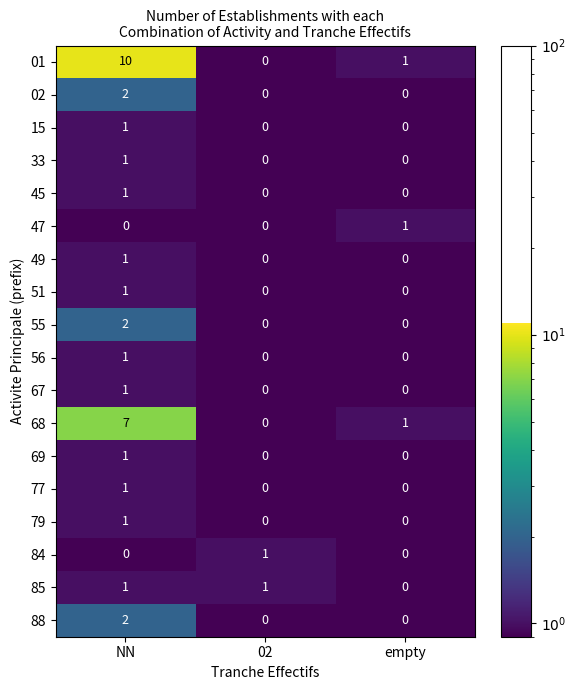

True or false: 77 has a value of 0 at empty.

True